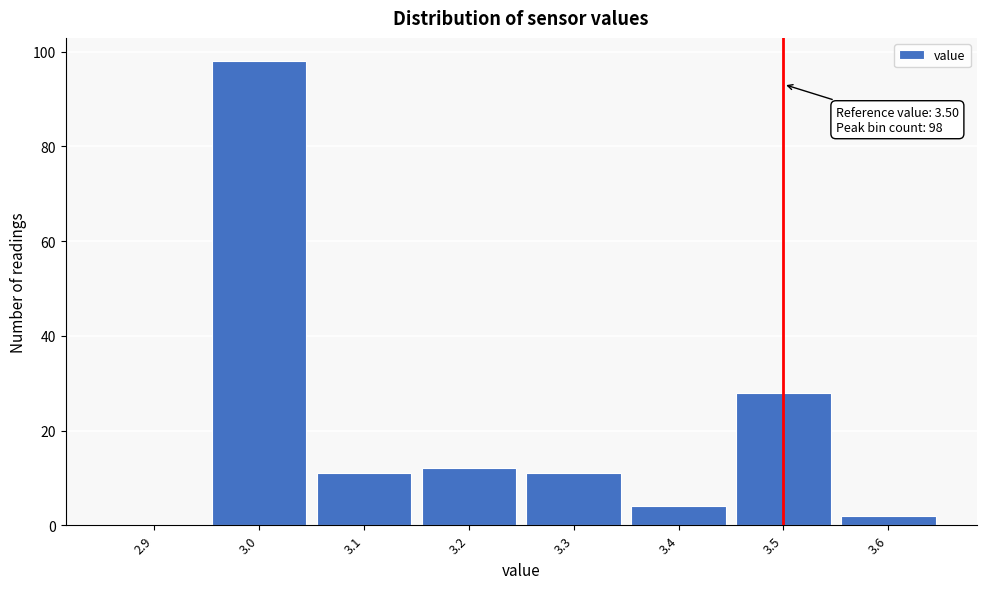

Over which range of the x-axis is the bar tallest?

2.95 to 3.05